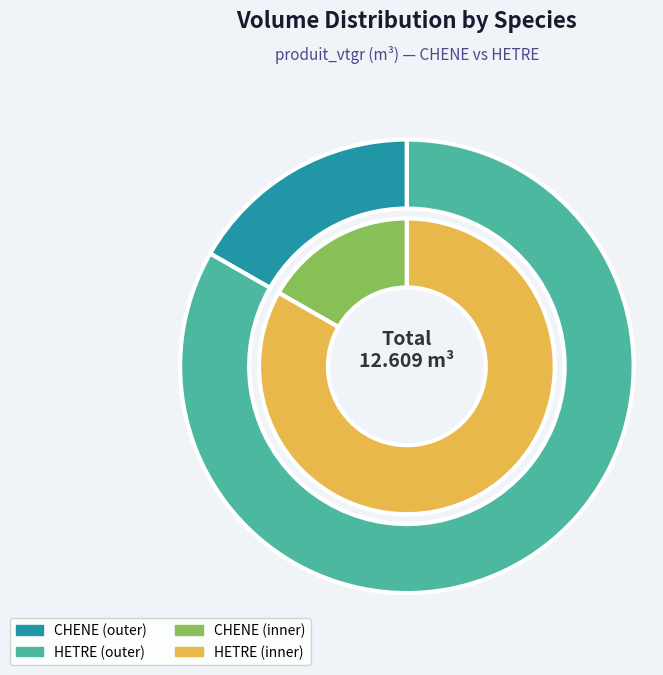

How many slices are in this pie chart?

3